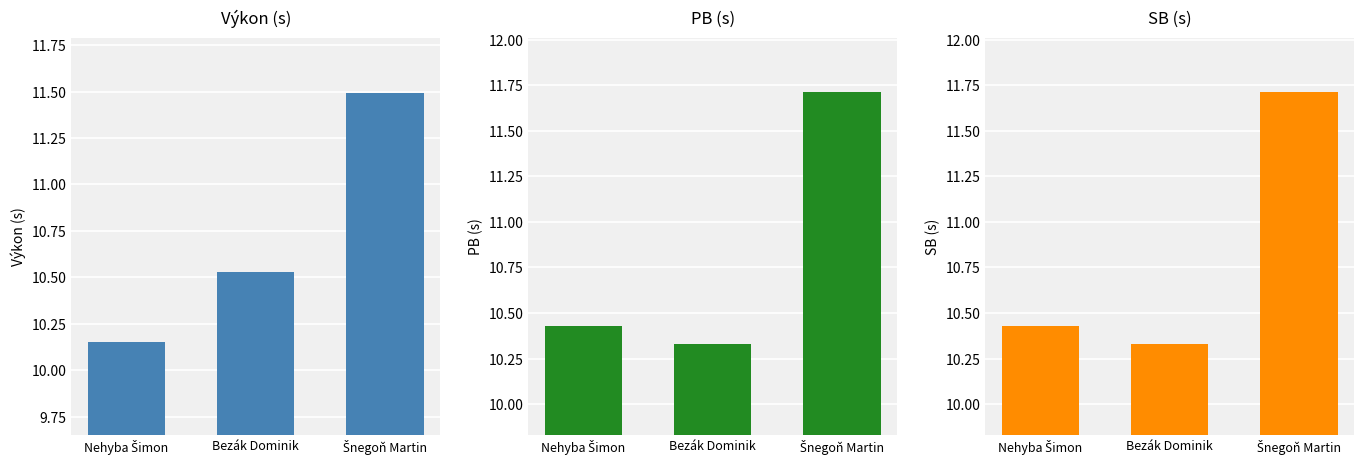

Is the value of SB at Šnegoň Martin greater than the value of PB at Šnegoň Martin?

No